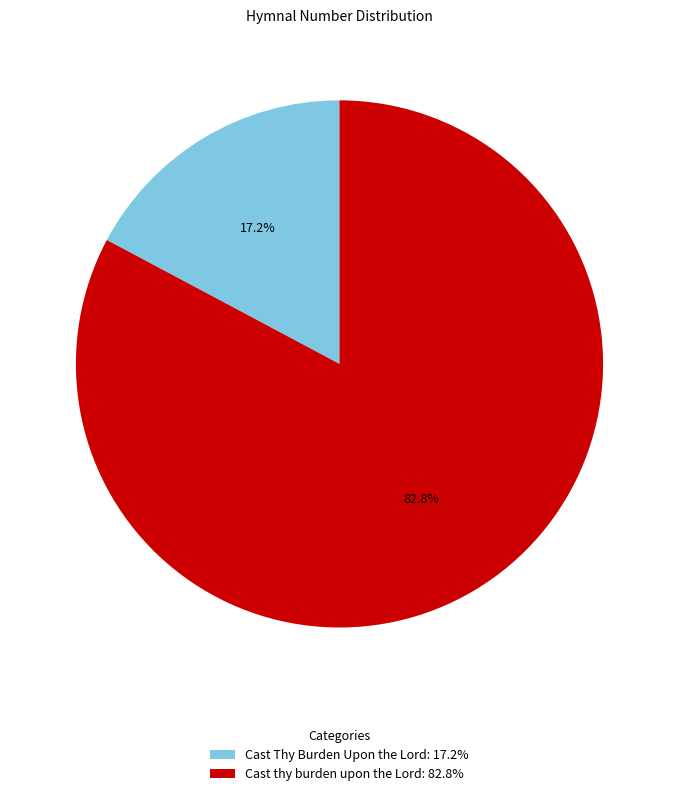

Does Cast Thy Burden Upon the Lord represent more than half of the total?

No